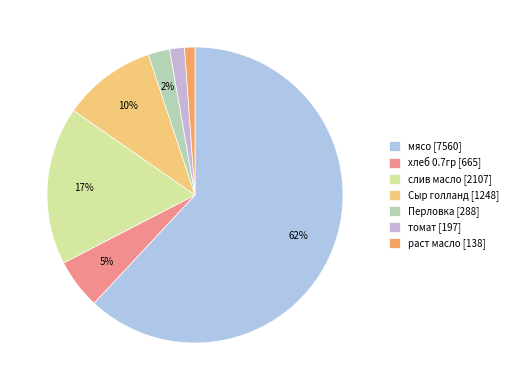

How much of the chart is everything except раст масло?

98.9%